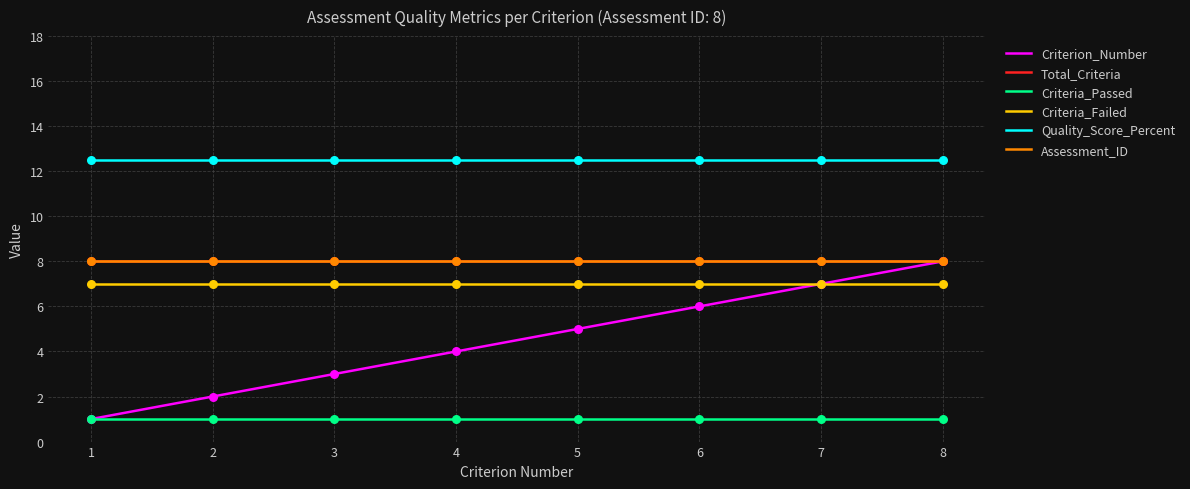

Is the value of Criterion_Number at 1 greater than the value of Criteria_Failed at 2?

No